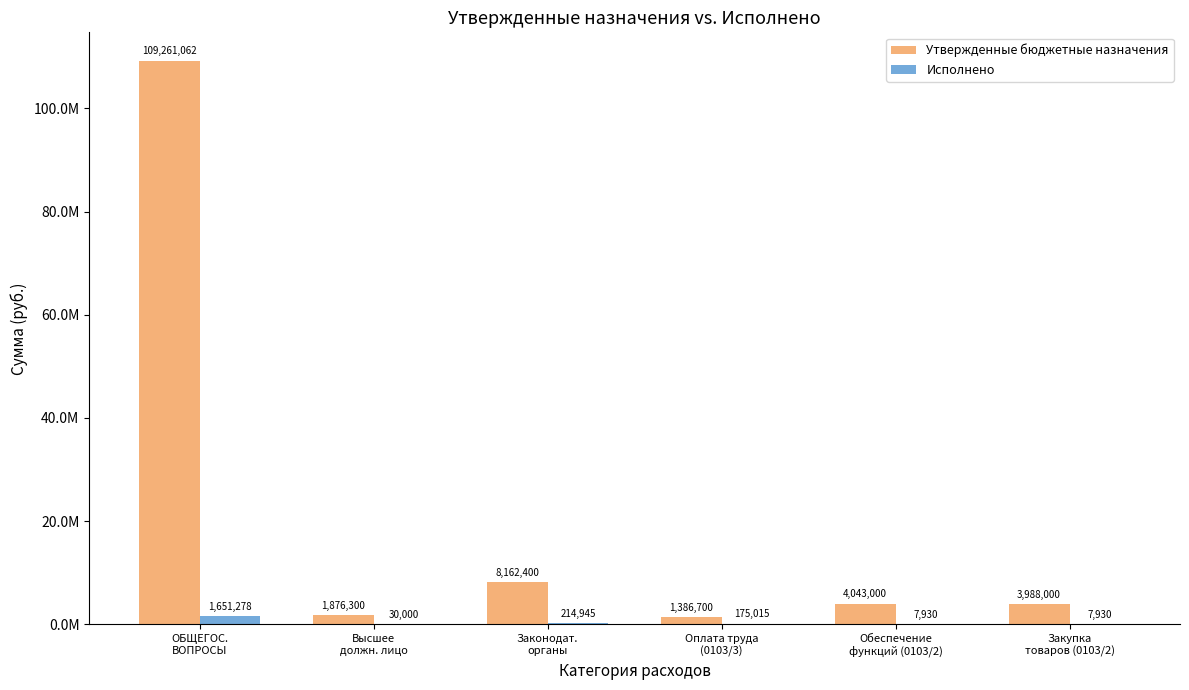

List the series in order of their peak value, highest first.

Утвержденные бюджетные назначения, Исполнено